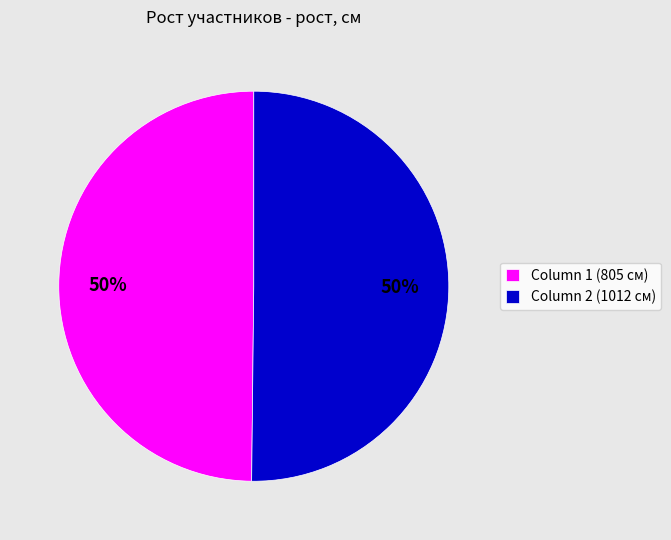

Do Column 2 (1012 см) and Column 1 (805 см) together represent more than half of the pie?

Yes